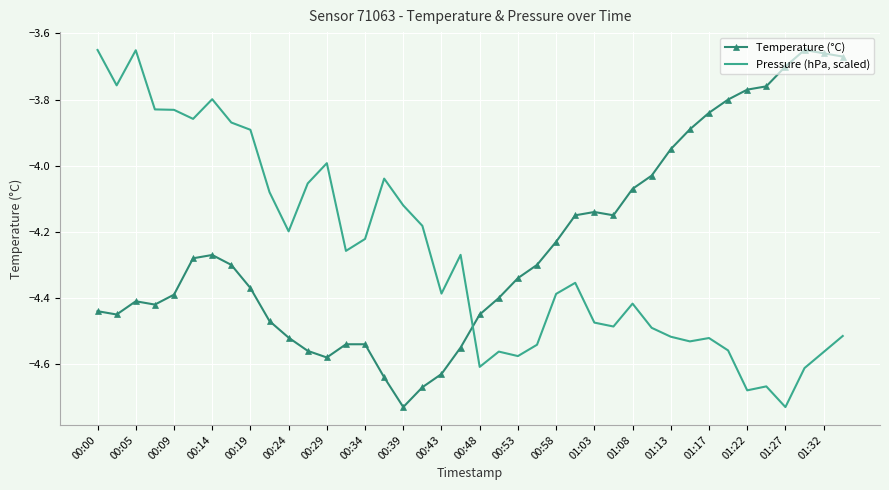

Which series ends up on top after the final intersection of Temperature (°C) and Pressure (hPa, scaled)?

Temperature (°C)